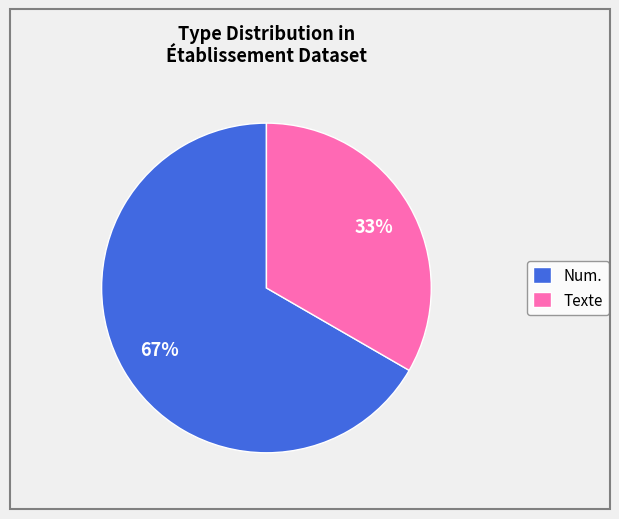

Rank the categories by value from lowest to highest.

Texte, Num.